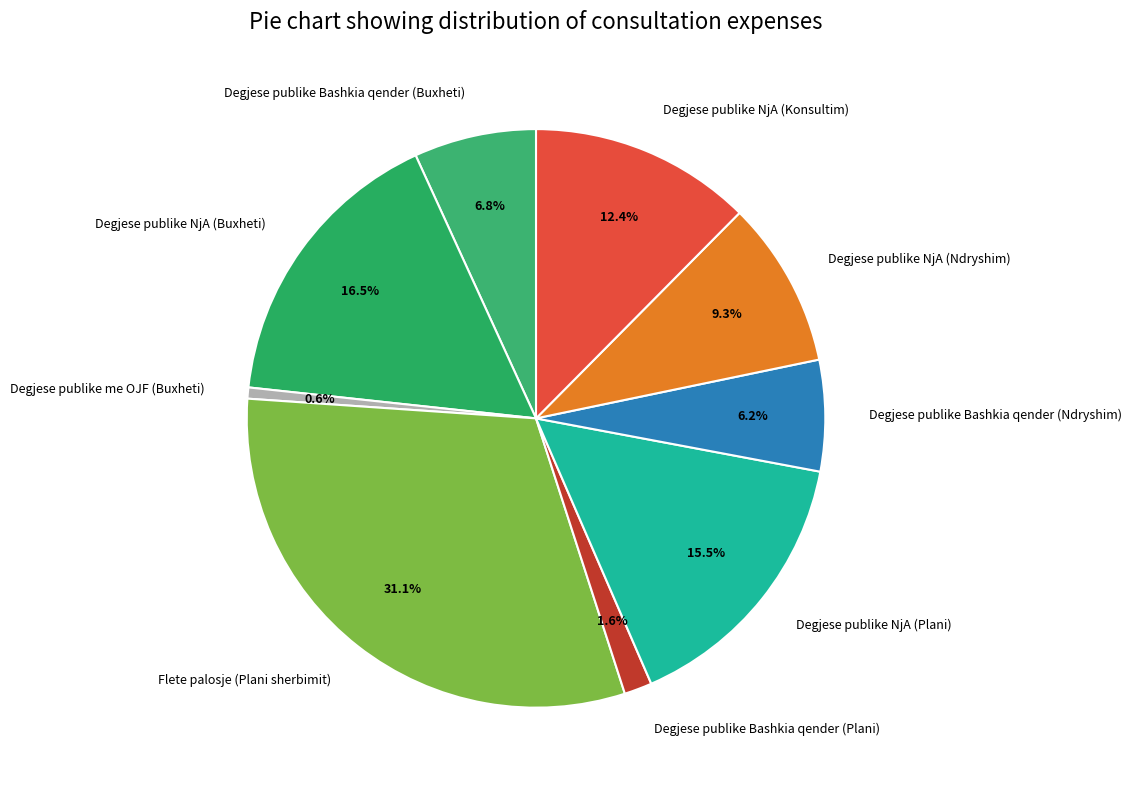

Is it true that Flete palosje (Plani sherbimit) is 45% of the pie?

False